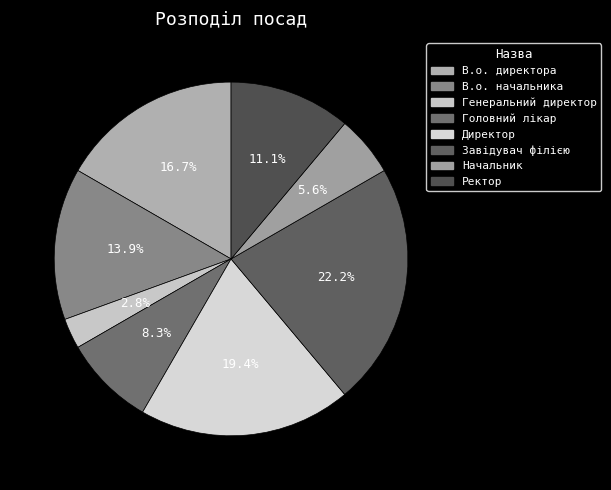

Which has a higher value, Начальник or В.о. директора?

В.о. директора